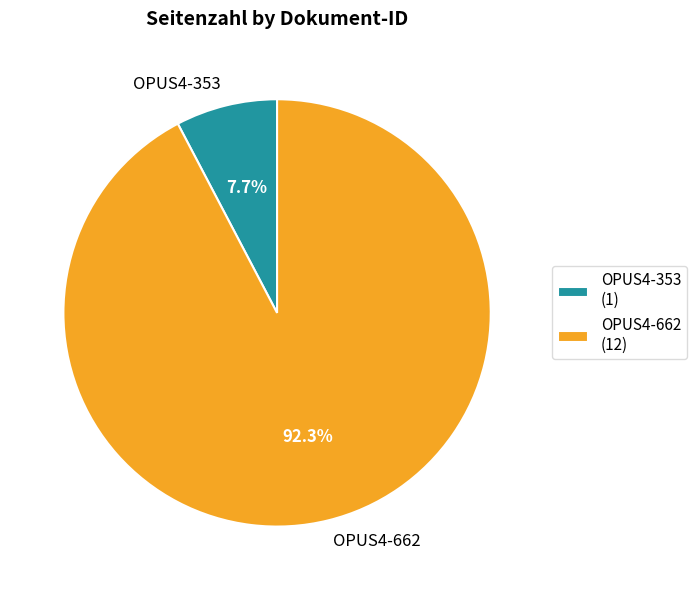

To the nearest percent, what percentage of the pie is OPUS4-353?

8%